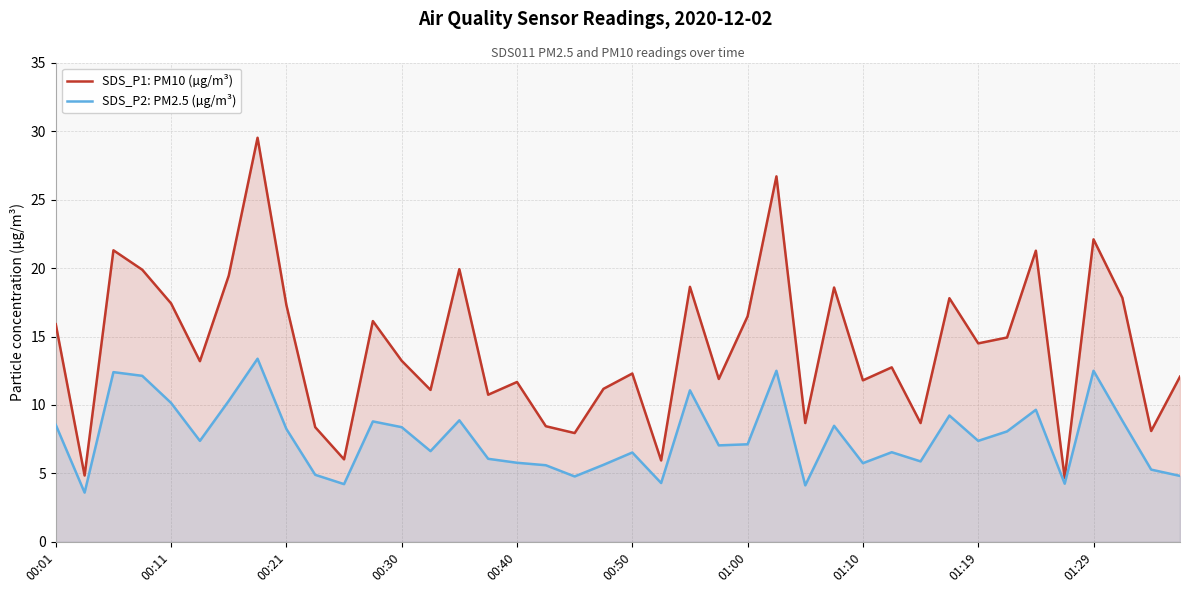

What is the maximum value for SDS_P2: PM2.5 (µg/m³)?

13.4